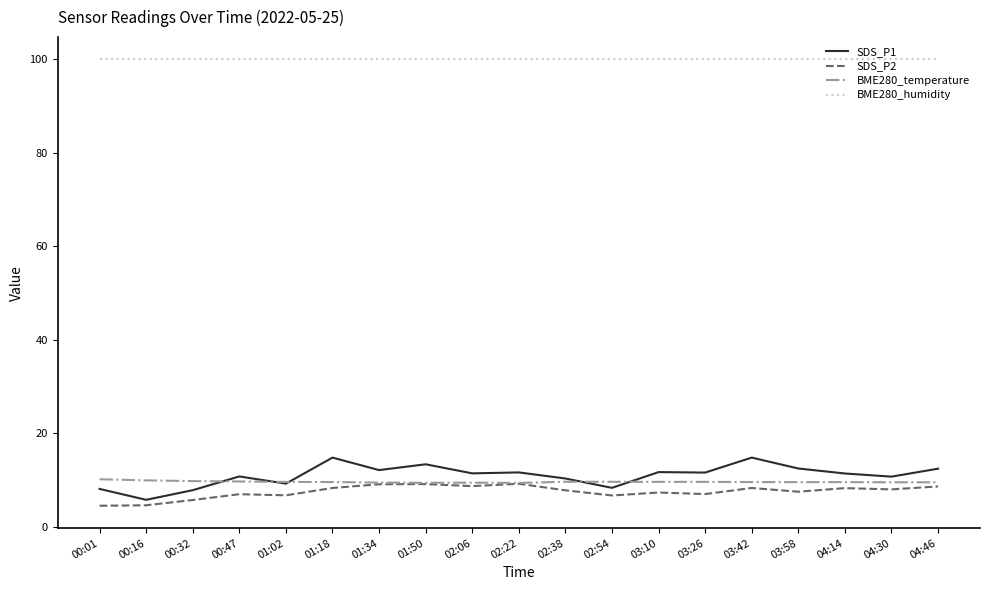

Is it true that BME280_temperature equals 13.3 at 01:50?

False